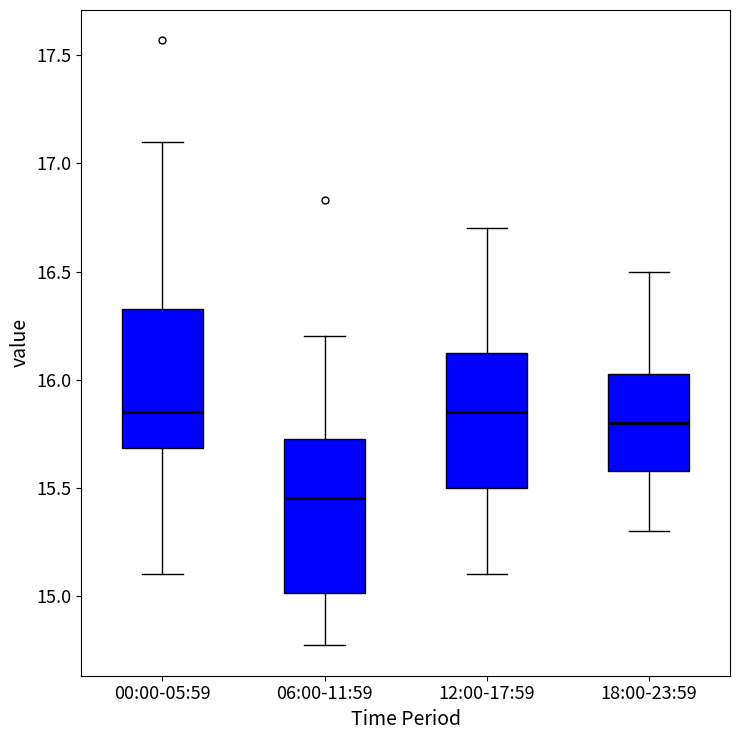

Reading left to right, transcribe this box plot: for each box, give where its median line is, the range the box spans, and where its two whiskers end, as read against the y-axis. The values are not printed on the chart, so give them approximately, as read against the axis.

00:00-05:59: median 15.85, box 15.70 to 16.35, whiskers 15.10 to 17.10
06:00-11:59: median 15.45, box 15.00 to 15.75, whiskers 14.75 to 16.20
12:00-17:59: median 15.85, box 15.50 to 16.15, whiskers 15.10 to 16.70
18:00-23:59: median 15.80, box 15.60 to 16.05, whiskers 15.30 to 16.50